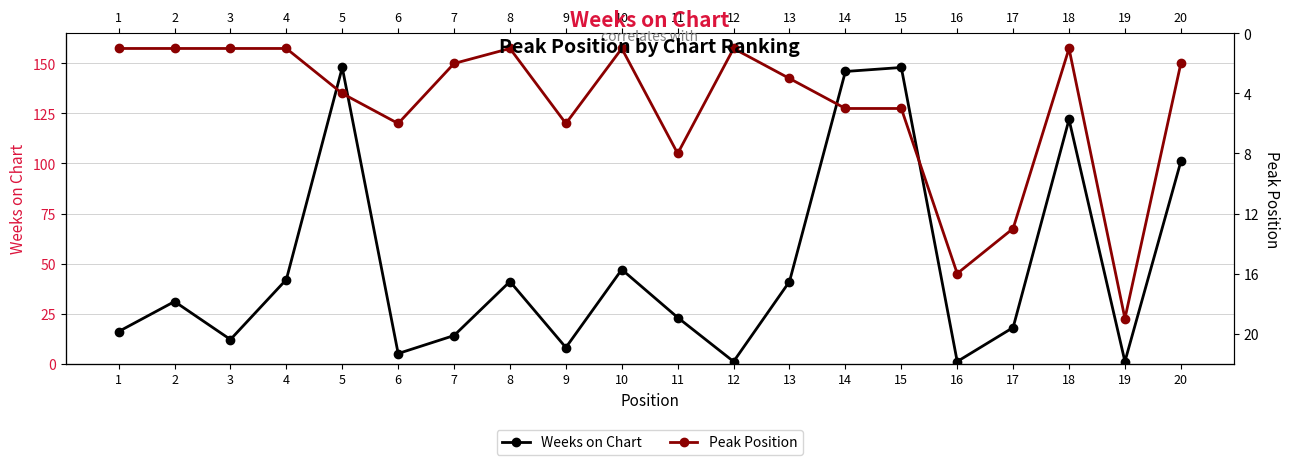

What is the total value across all series at 3?

13